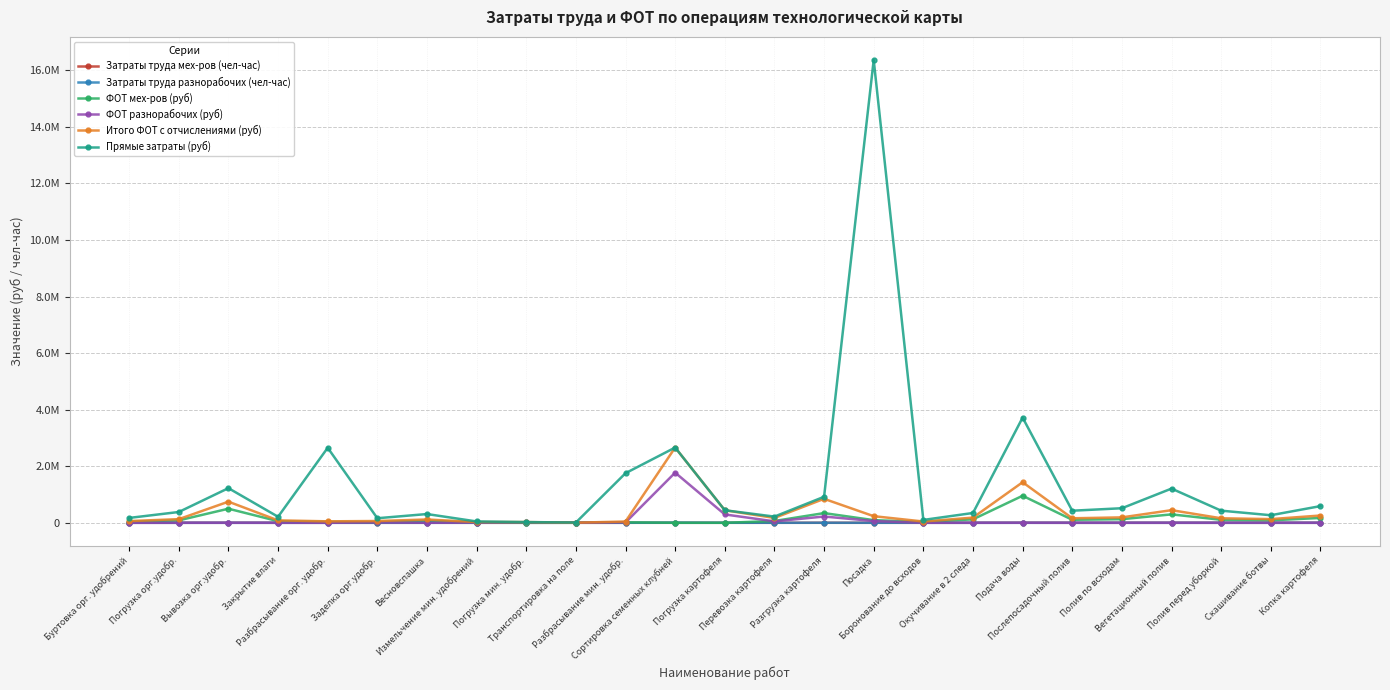

Is the value of Затраты труда мех-ров (чел-час) at Полив перед уборкой greater than the value of ФОТ мех-ров (руб) at Вегетационный полив?

No